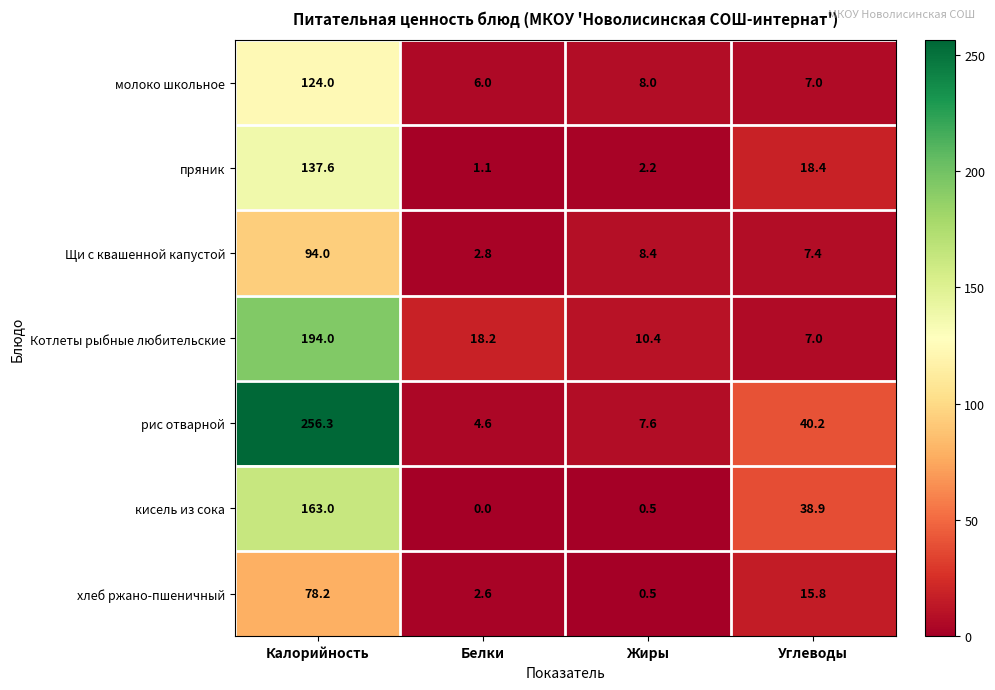

What is the greatest value displayed?

256.3